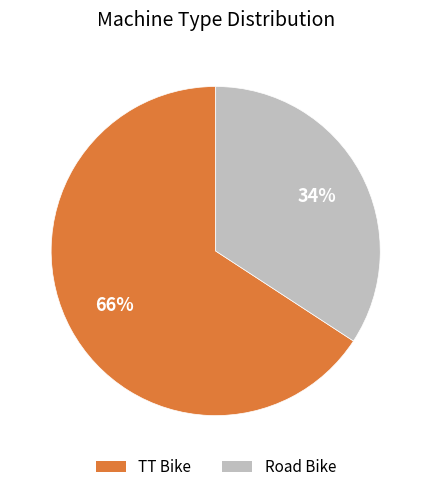

Does Road Bike account for over 50% of the chart?

No